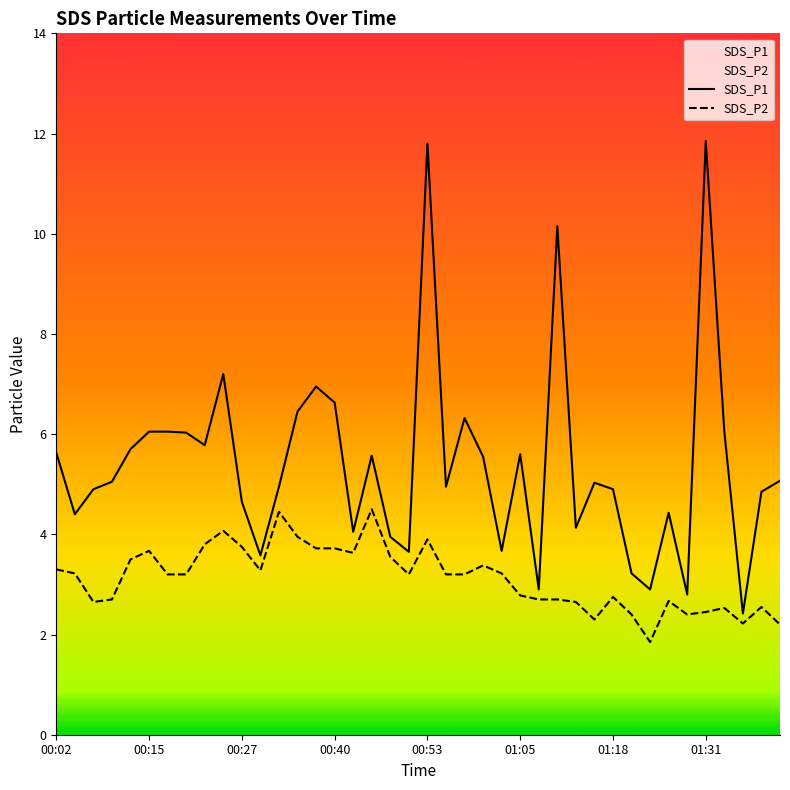

True or false: SDS_P2 and SDS_P1 intersect in this chart.

False